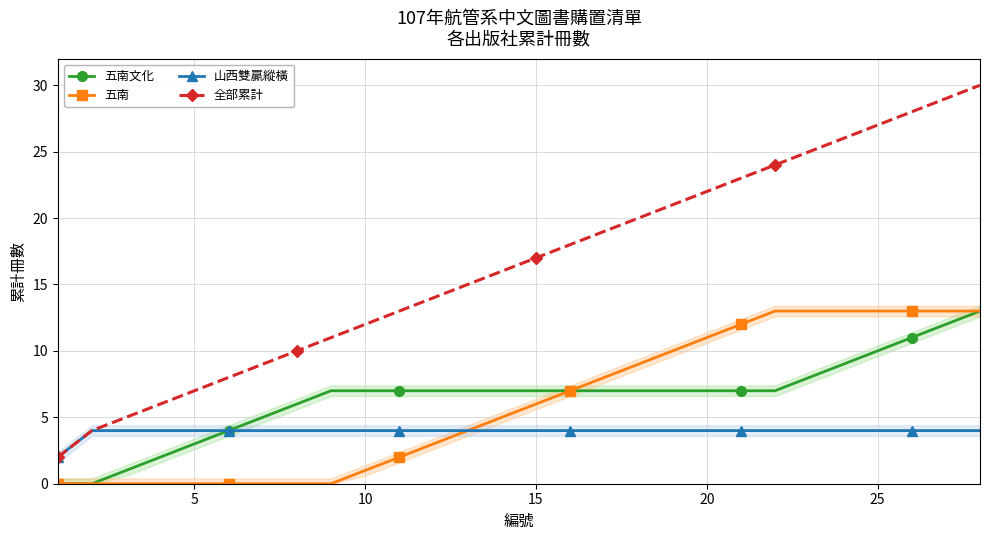

What is the highest value of the 山西雙贏縱橫 series?

4